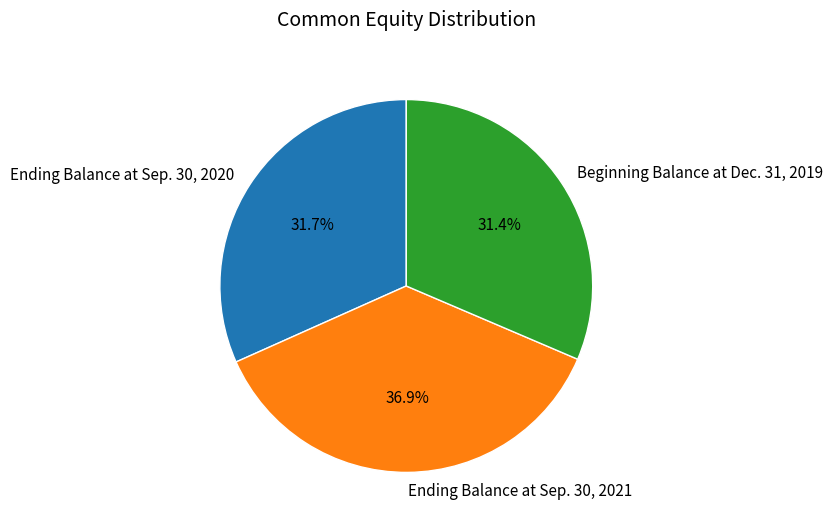

How many slices are in this pie chart?

3